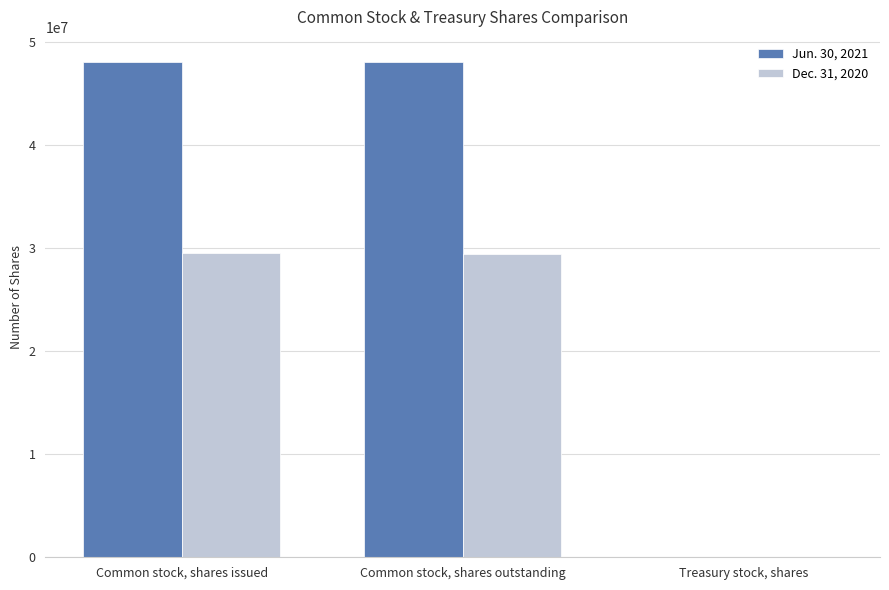

Is it true that Jun. 30, 2021 equals 18558607 at Common stock, shares issued?

False